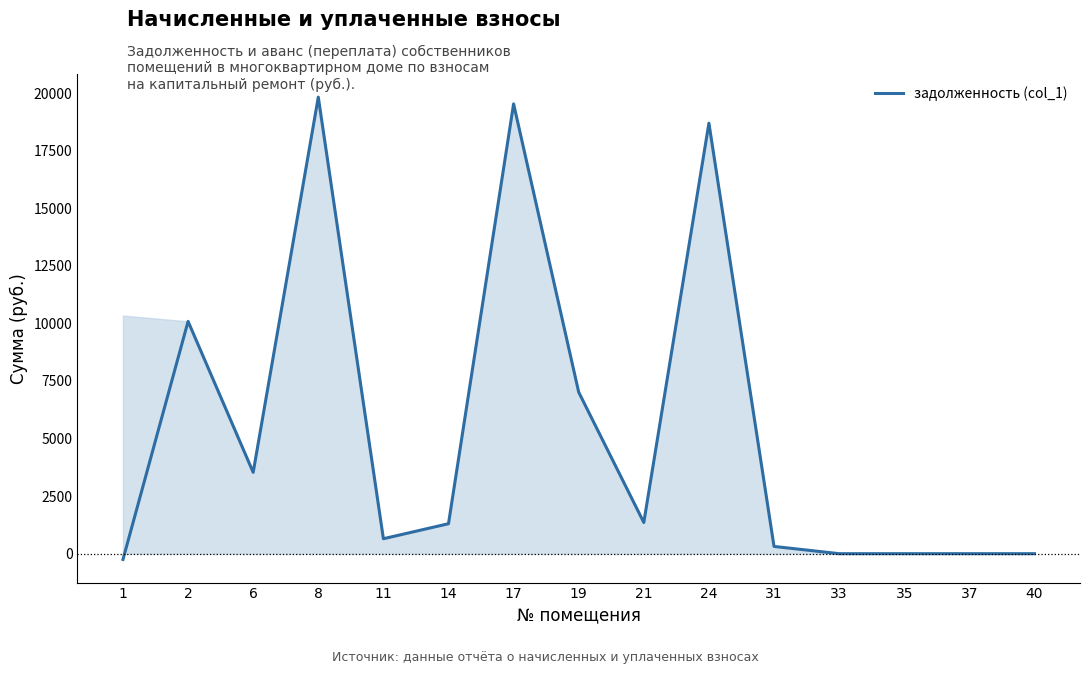

What is the change in value from 6 to 37?

-3531.9